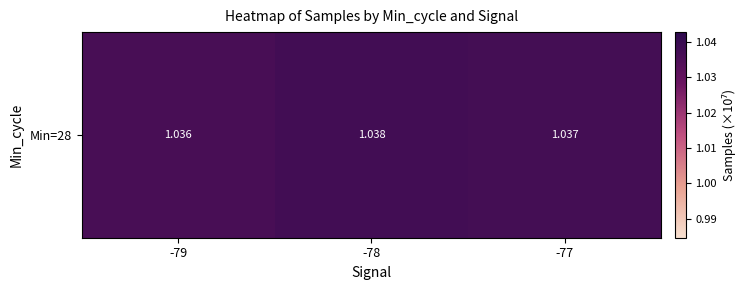

What is the approximate value at -78?

1.0